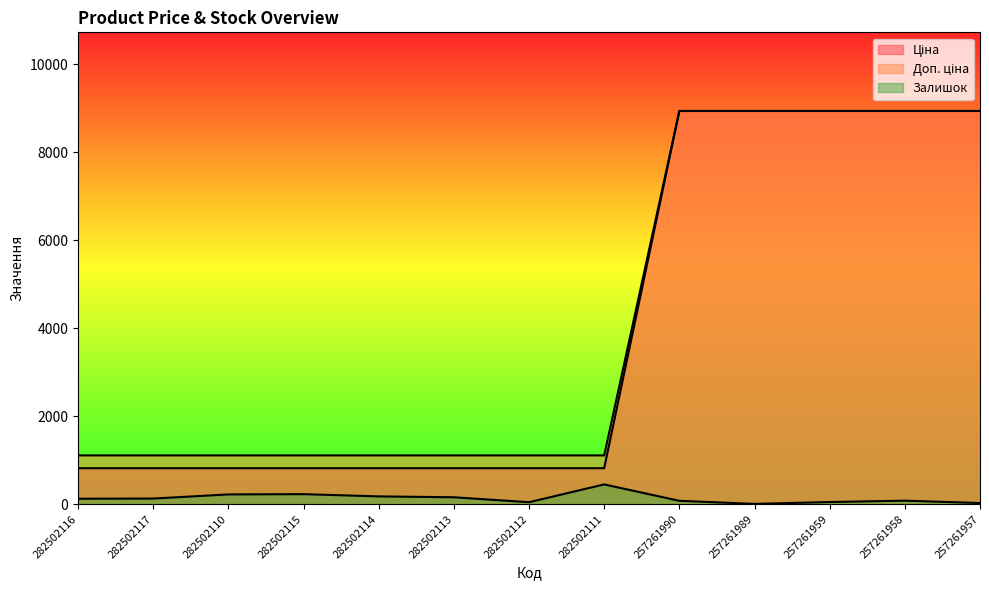

True or false: Залишок and Ціна cross at least once.

False